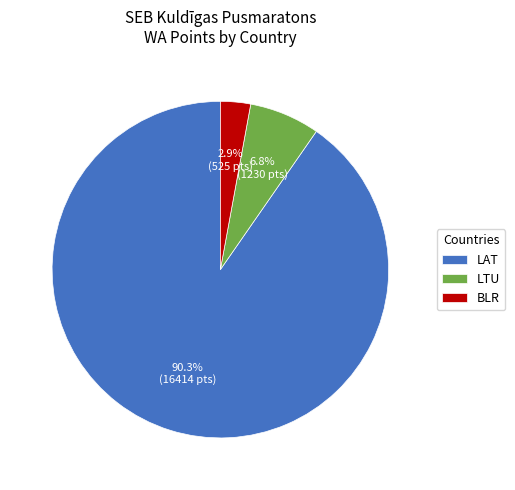

Does LAT account for over 50% of the chart?

Yes